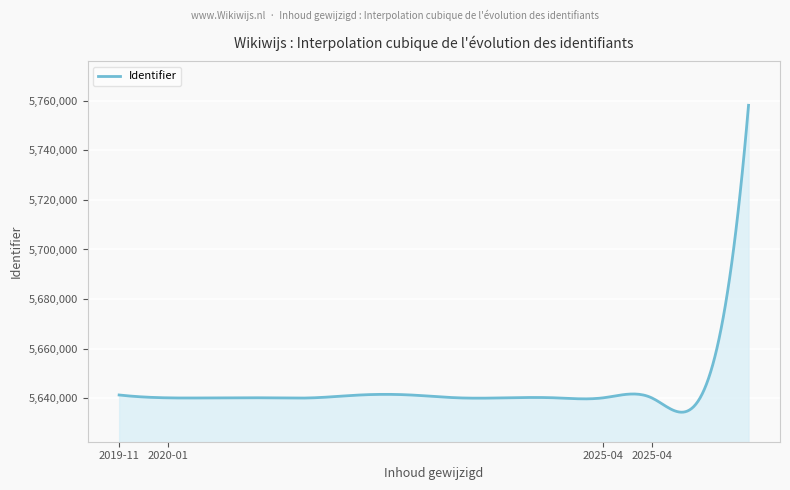

What is the average value?

5643566.5